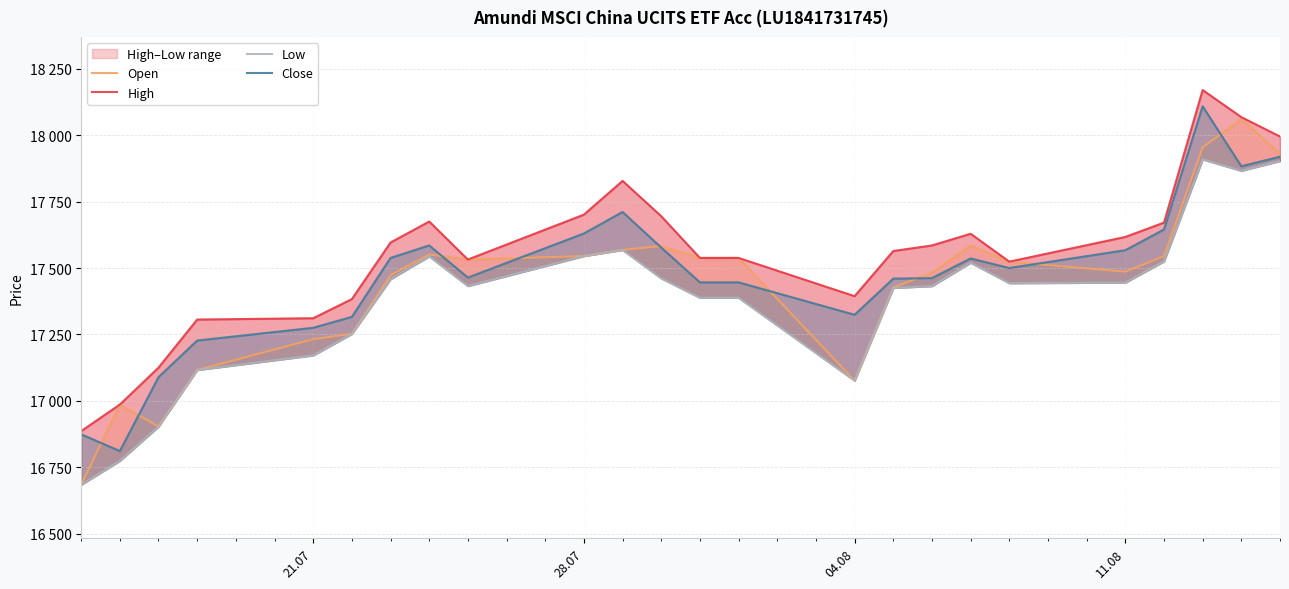

How many intersections are there between Open and Close?

9